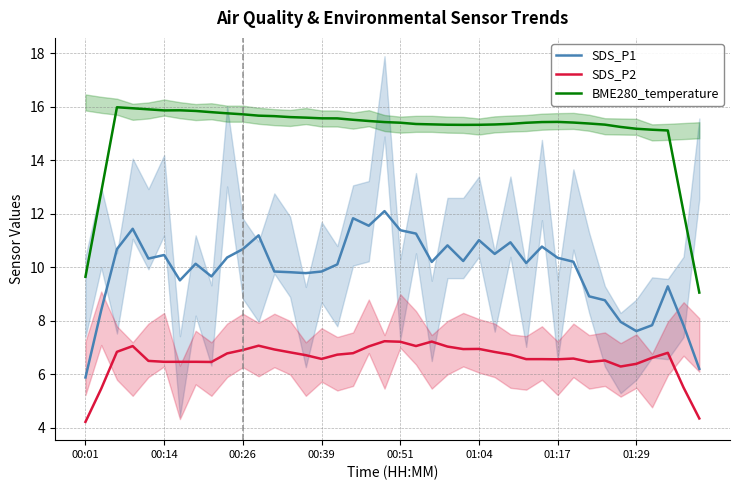

True or false: SDS_P2 and SDS_P1 intersect in this chart.

False